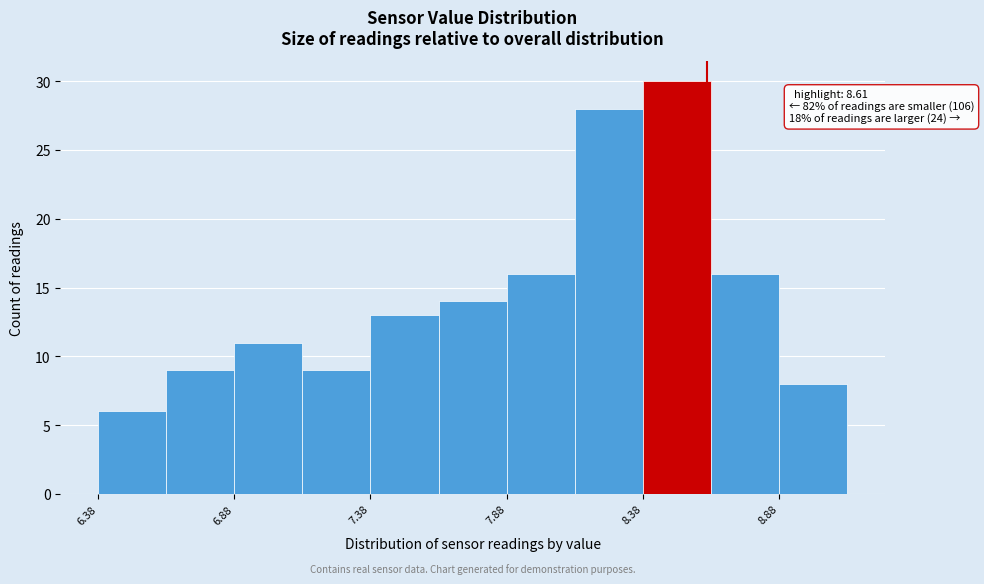

Which range on the x-axis has the tallest bar?

8.375 to 8.625